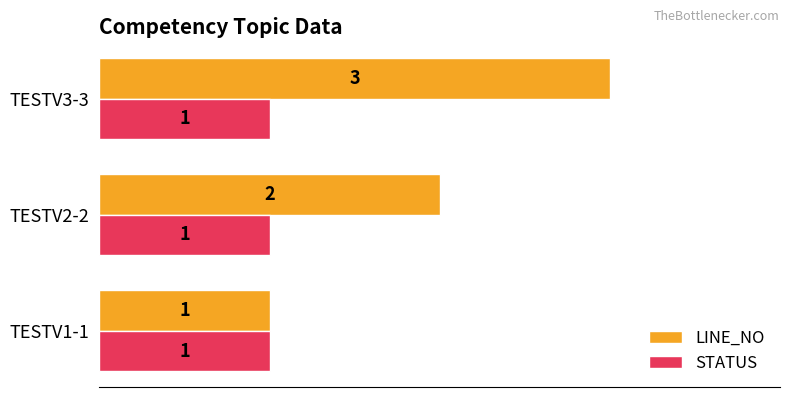

Rank the categories by LINE_NO value from lowest to highest.

TESTV1-1, TESTV2-2, TESTV3-3